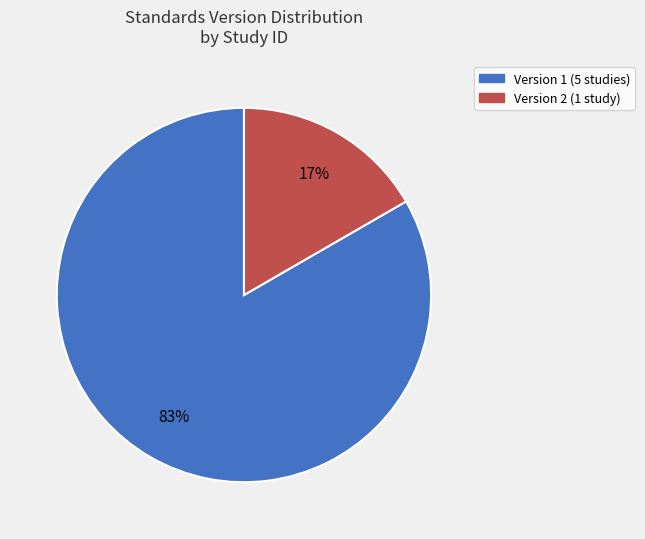

Does any single category account for the majority?

Yes